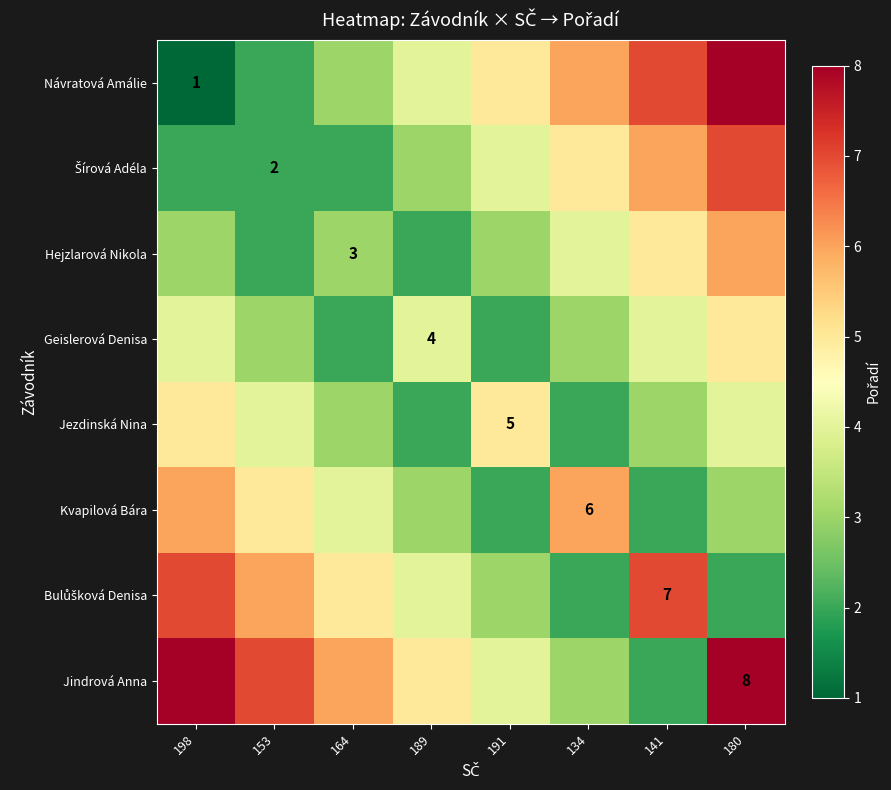

What is the total value across all series at 189?

27